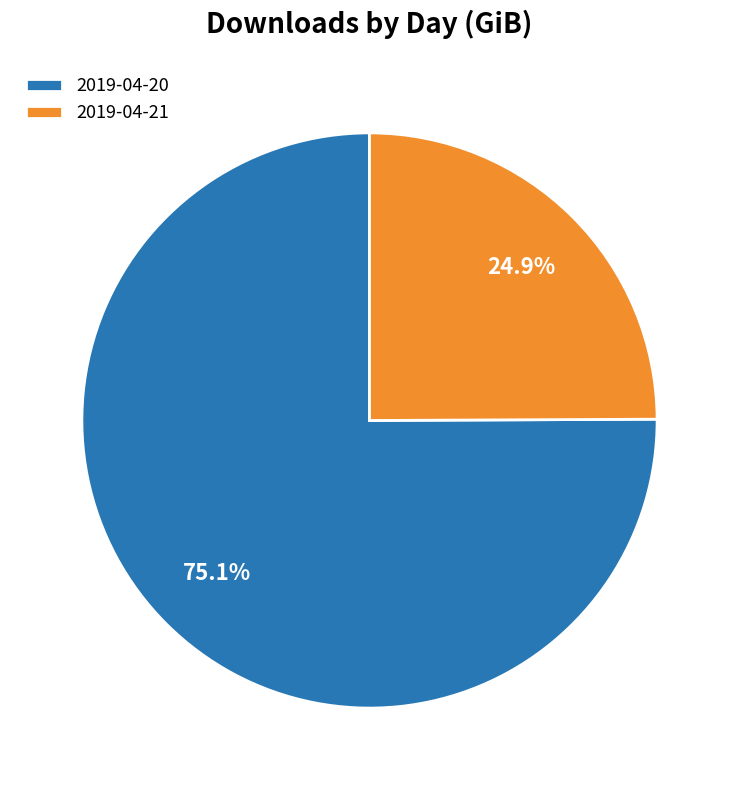

The 2019-04-21 slice represents 25% of the pie. True or false?

True